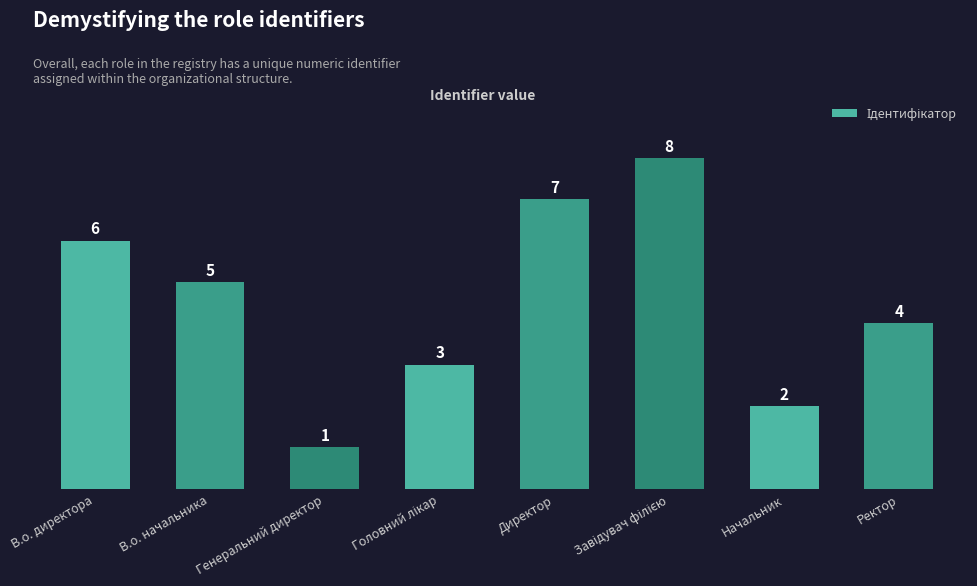

Does the chart contain any negative values?

No